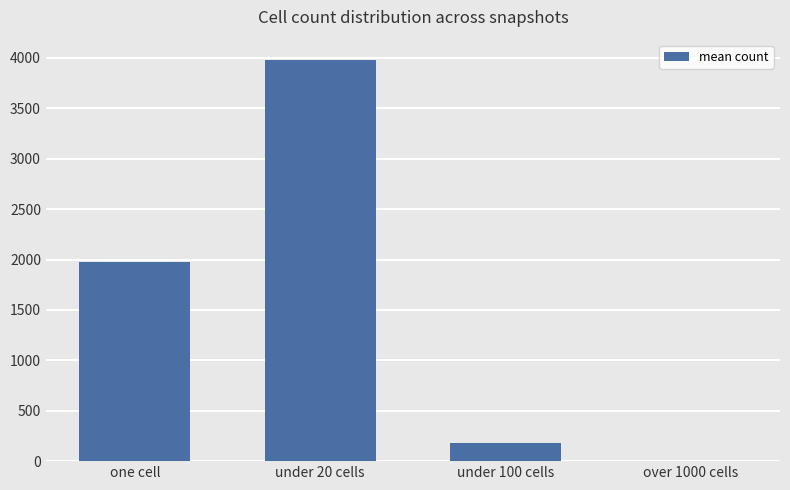

The chart shows a value of 626.5 at one cell. True or false?

False